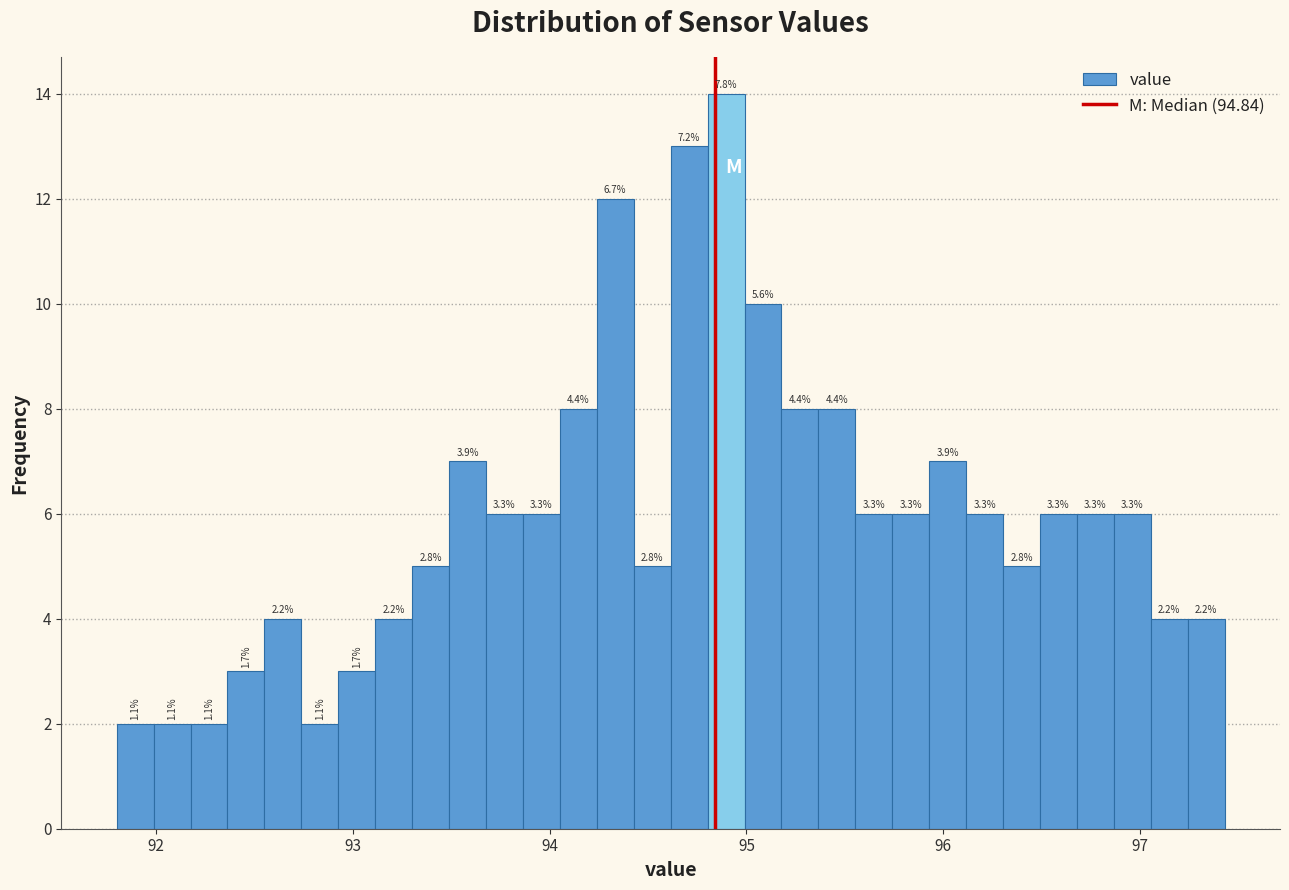

Around what value on the x-axis is the tallest bar? Give the approximate position of its centre, as read against the axis.

94.9